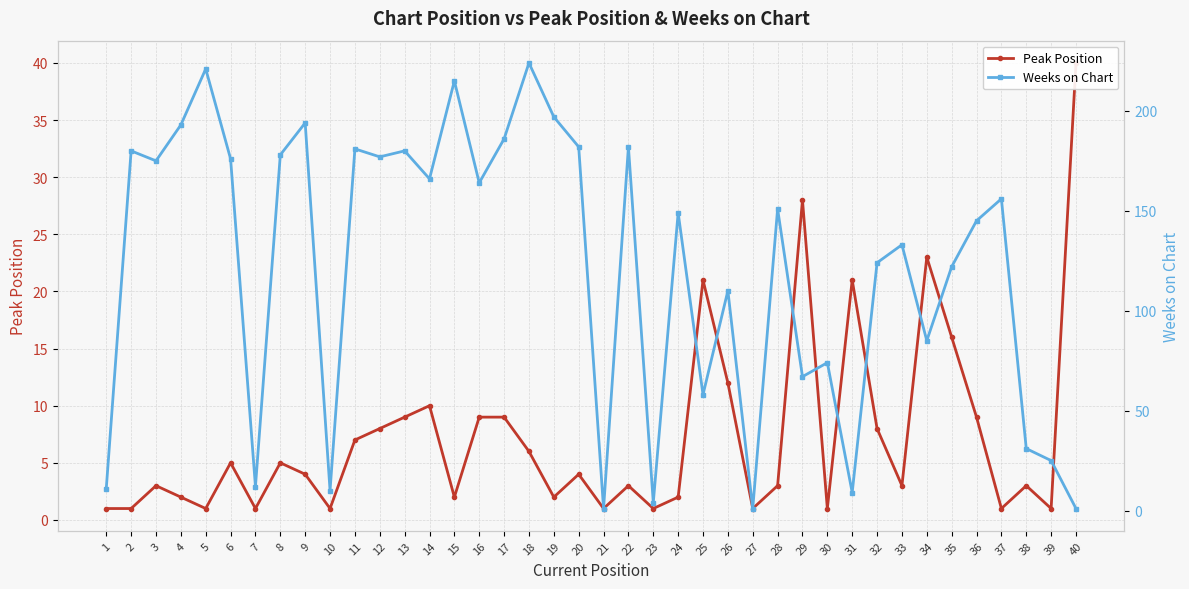

Where is Peak Position nearest to the value 20?

25